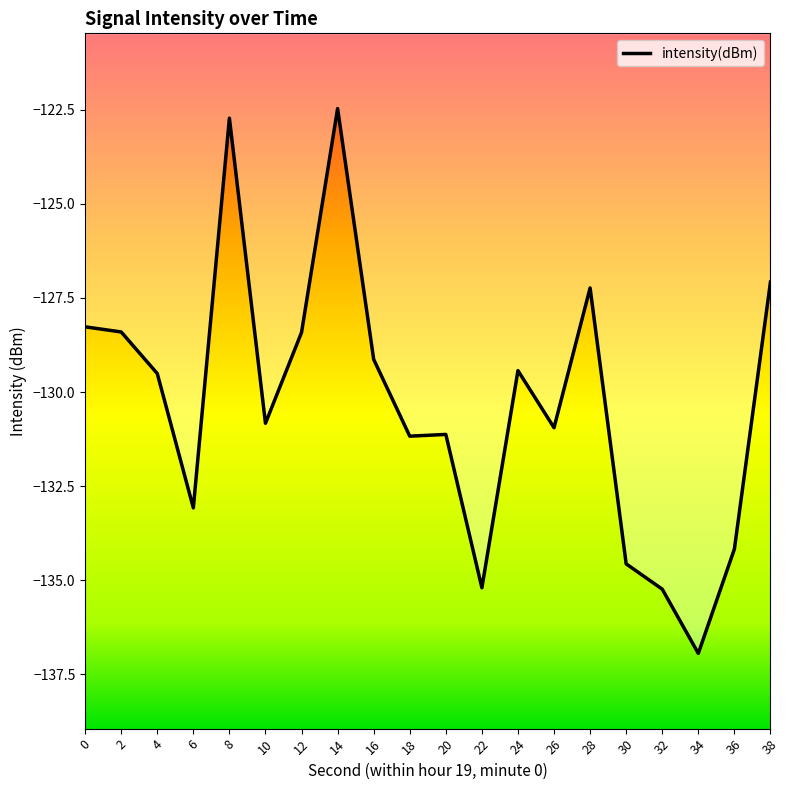

What is the average value?

-130.3